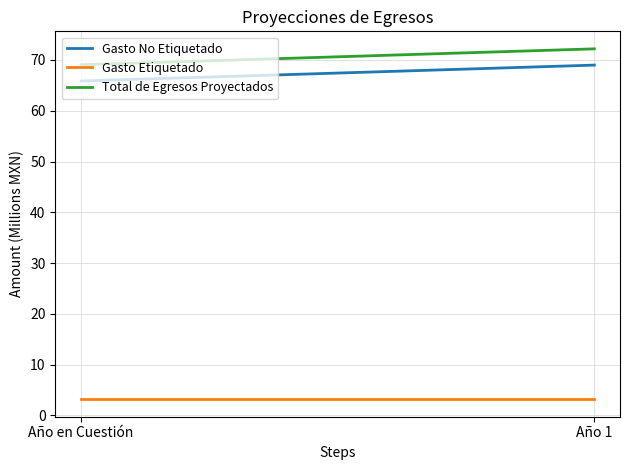

At which category is the sum across all series the highest?

Año 1